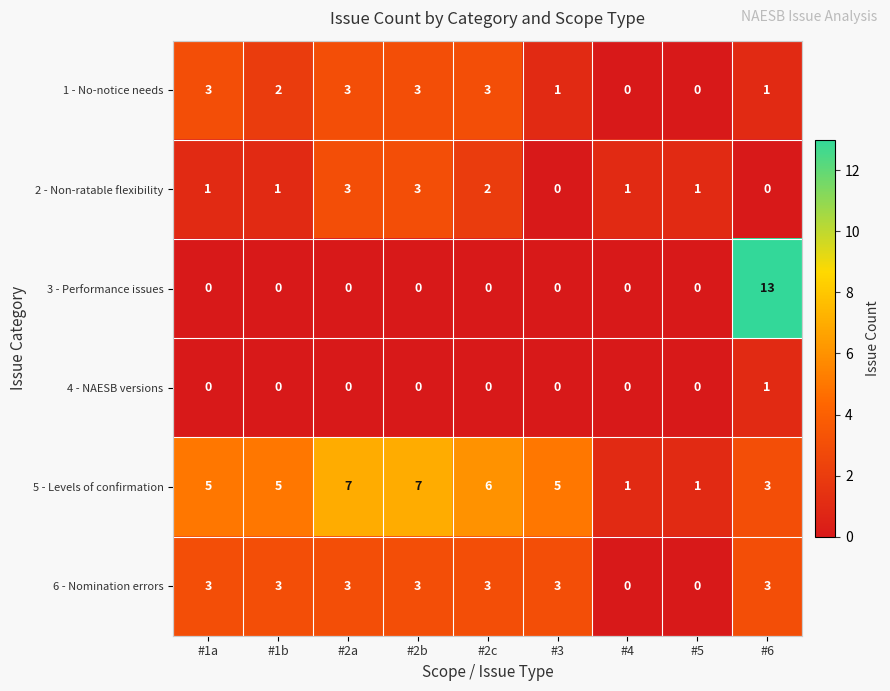

How many 6 - Nomination errors values are between 3 and 4?

7